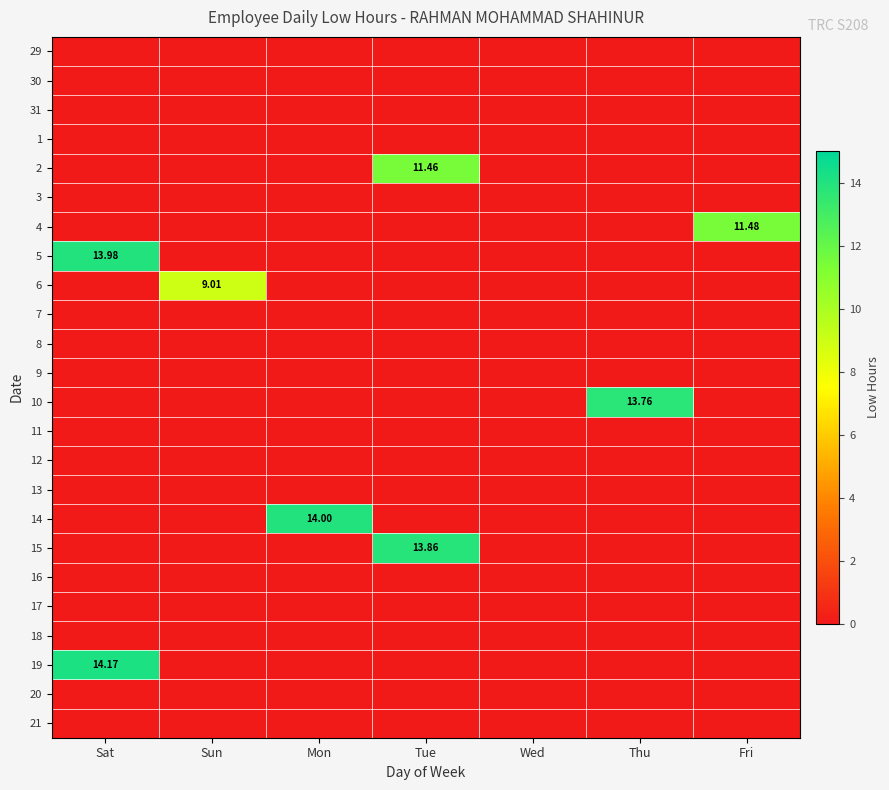

Count the number of categories in the chart.

7